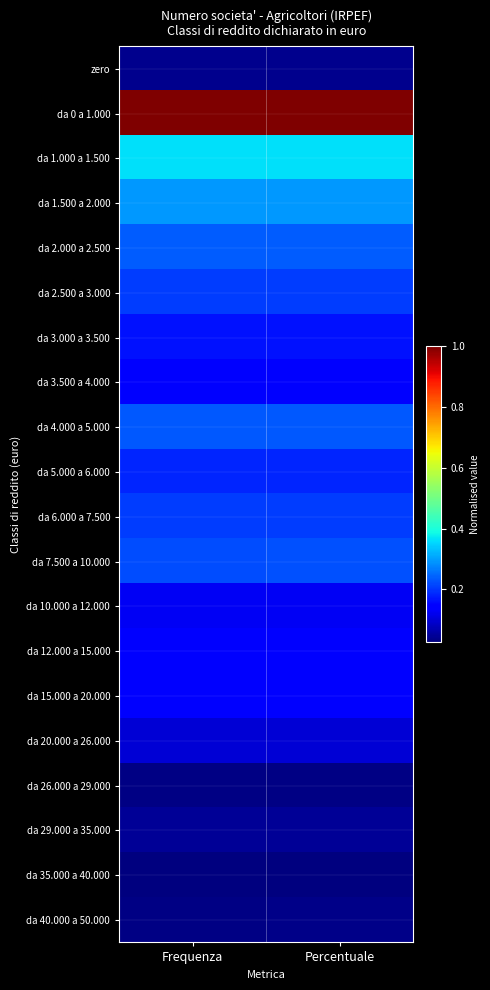

At how many categories does at least one series exceed 0?

2